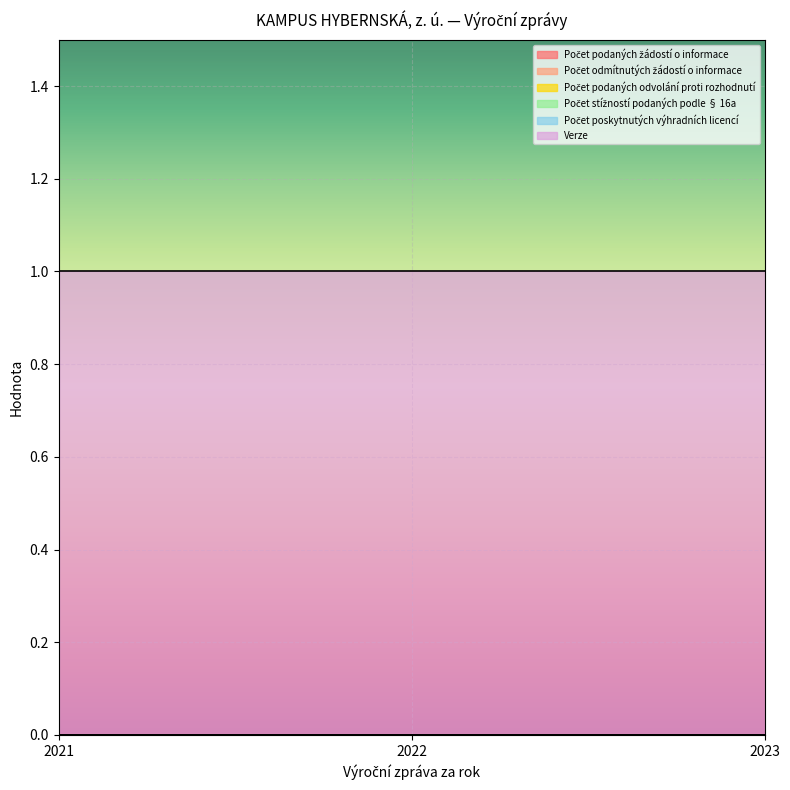

Where is Verze nearest to the value 1?

2021